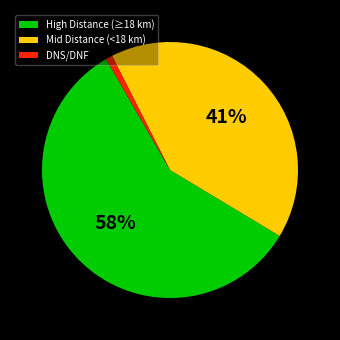

How many slices are in this pie chart?

3